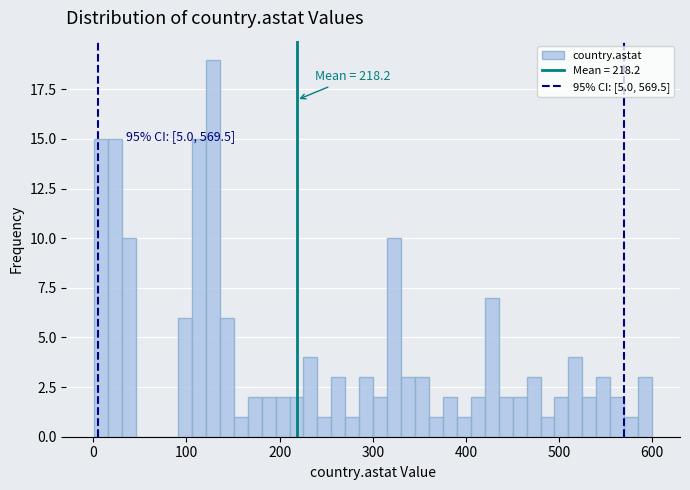

Read against the x-axis, roughly where is the centre of the tallest bar?

130